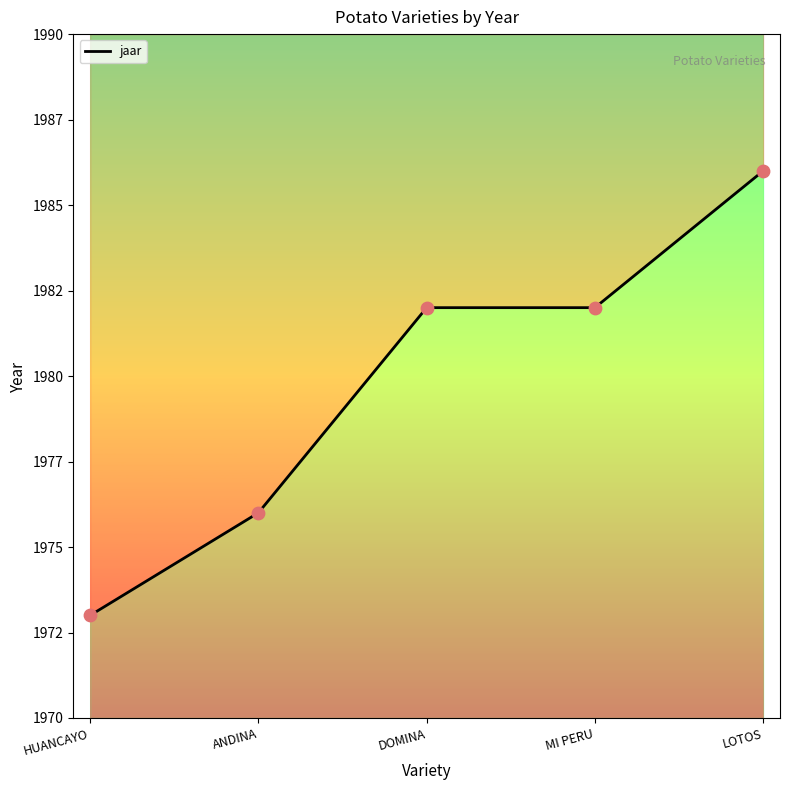

Between HUANCAYO and DOMINA, which is larger?

DOMINA